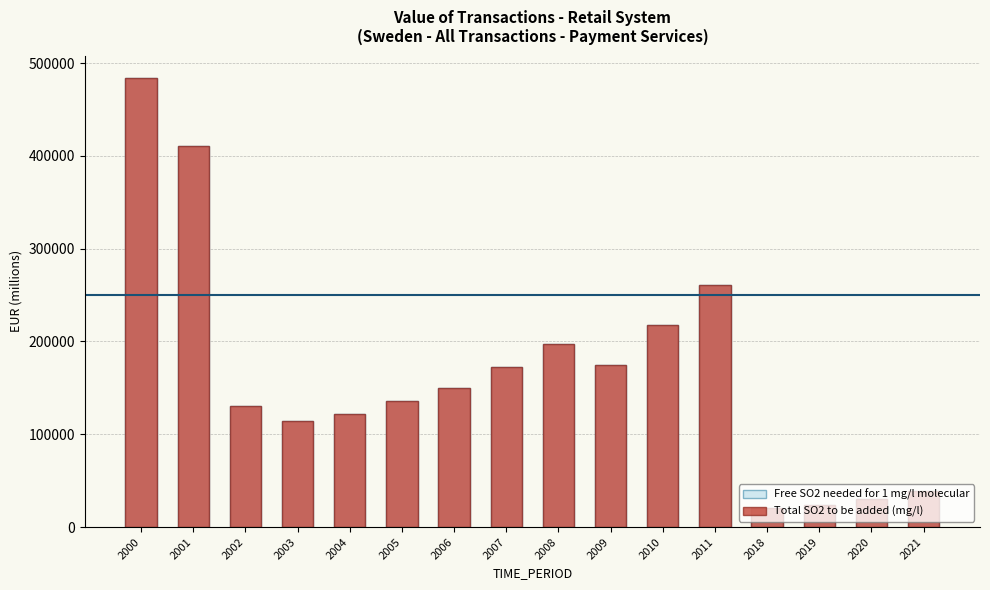

Rank the series by their maximum value, from lowest to highest.

Free SO2 needed for 1 mg/l molecular, Total SO2 to be added (mg/l)